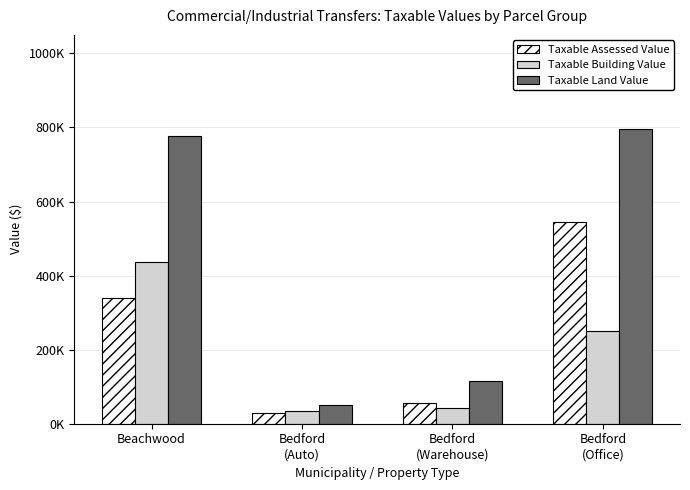

What is the label of the 3rd bar from the left?

Bedford
(Warehouse)